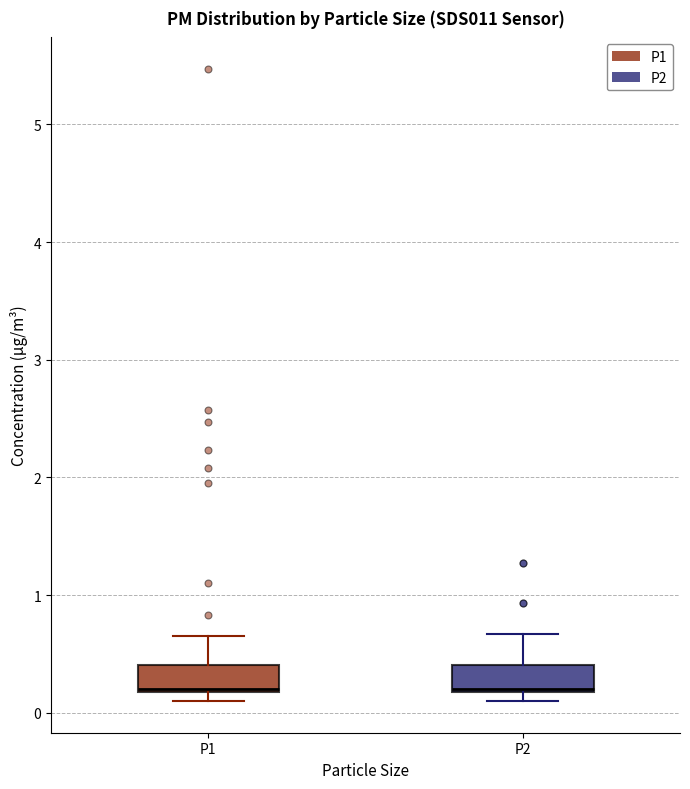

Reading left to right, transcribe this box plot: for each box, give where its median line is, the range the box spans, and where its two whiskers end, as read against the y-axis. The values are not printed on the chart, so give them approximately, as read against the axis.

P1: median 0.2, box 0.2 to 0.4, whiskers 0.1 to 0.7
P2: median 0.2, box 0.2 to 0.4, whiskers 0.1 to 0.7